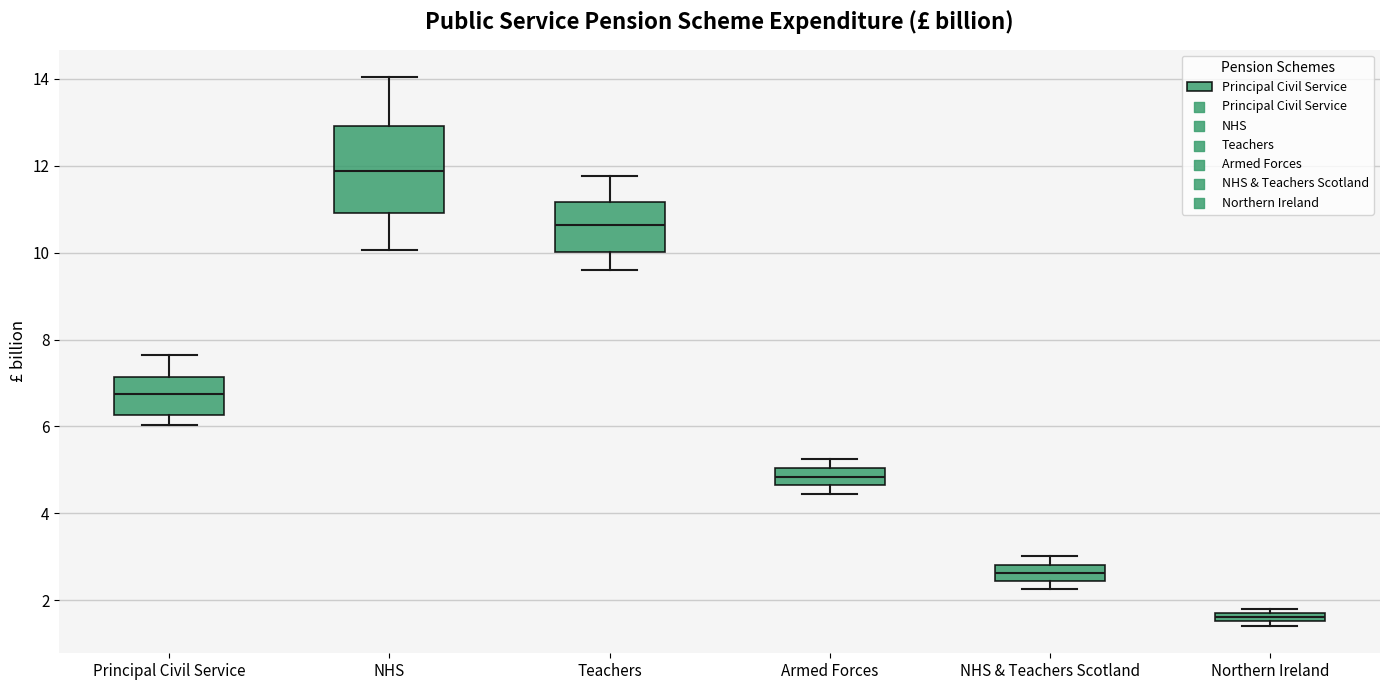

Which box's median line is the lowest?

Northern Ireland